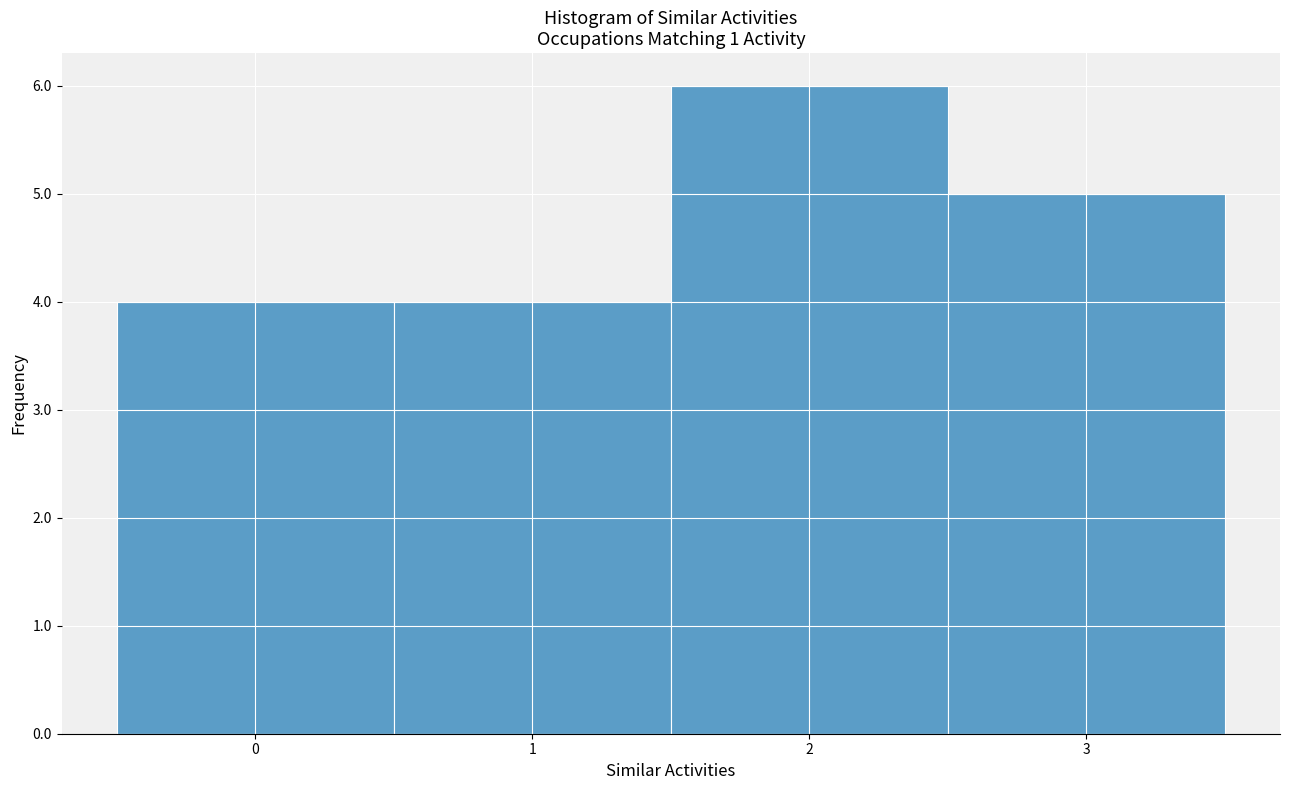

Reading left to right, list every bar in this chart as the range it spans on the x-axis followed by its height. The values are not printed on the chart, so give them approximately, as read against the axis.

-0.5 to 0.5: 4
0.5 to 1.5: 4
1.5 to 2.5: 6
2.5 to 3.5: 5